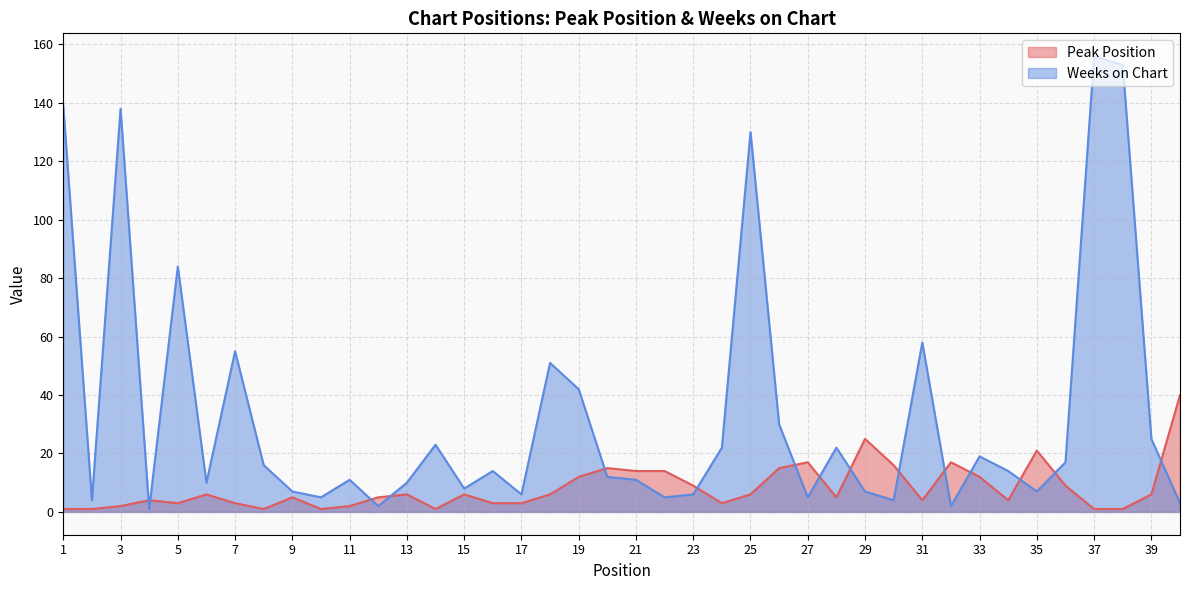

Rank the categories by Peak Position value from lowest to highest.

1, 2, 8, 10, 14, 37, 38, 3, 11, 5, 7, 16, 17, 24, 4, 31, 34, 9, 12, 28, 6, 13, 15, 18, 25, 39, 23, 36, 19, 33, 21, 22, 20, 26, 30, 27, 32, 35, 29, 40